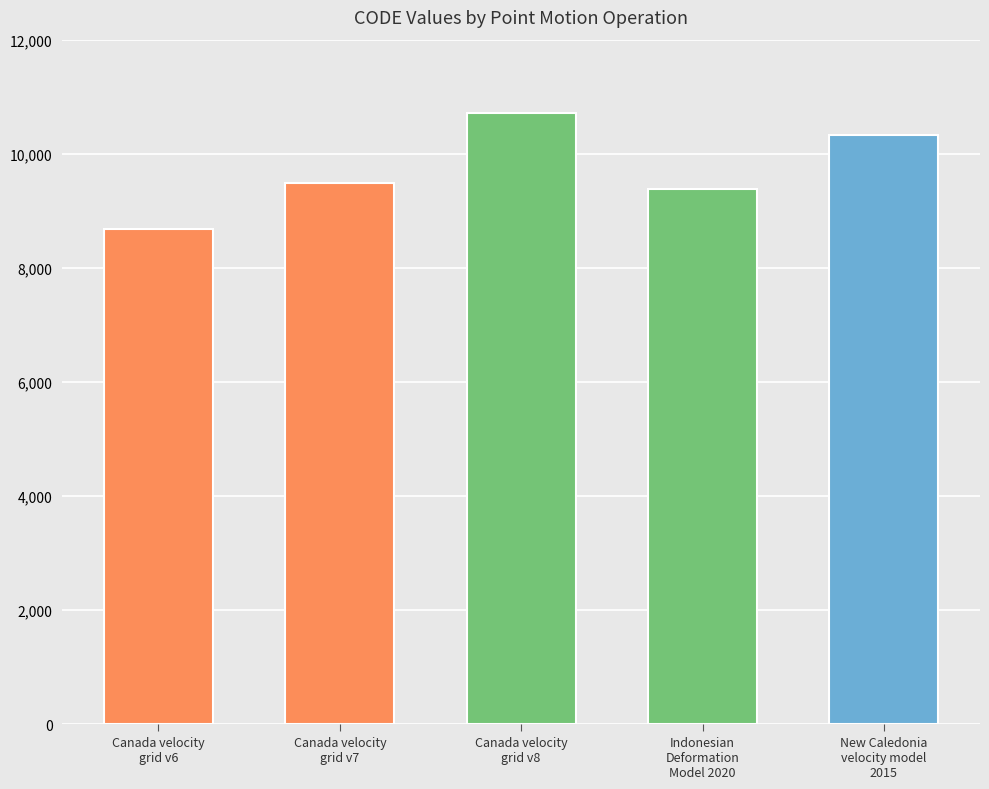

Rank the categories by value from highest to lowest.

Canada velocity
grid v8, New Caledonia
velocity model
2015, Canada velocity
grid v7, Indonesian
Deformation
Model 2020, Canada velocity
grid v6